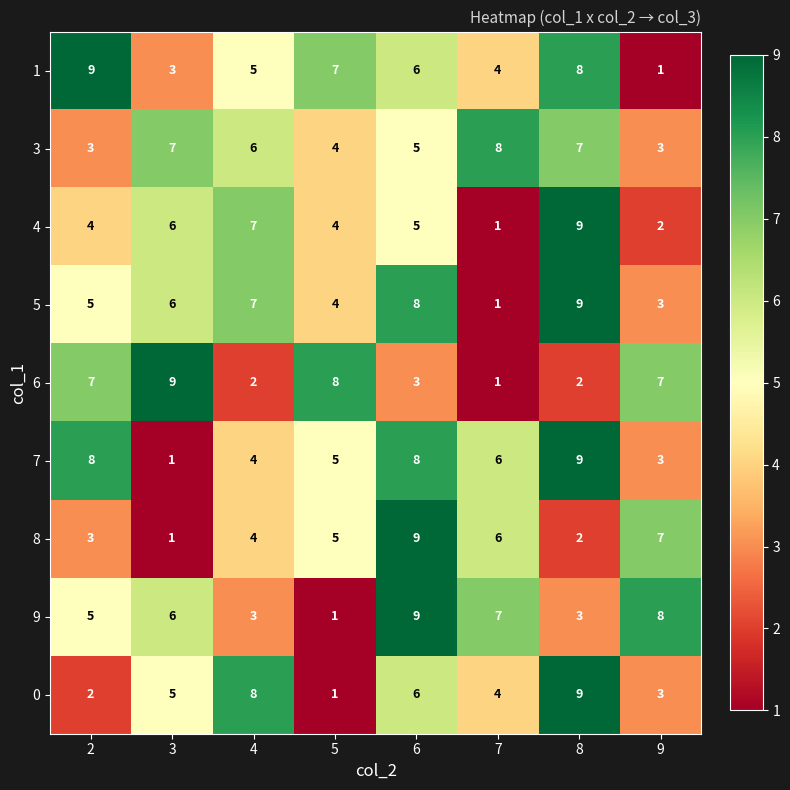

What is the sum of all 1 values?

43